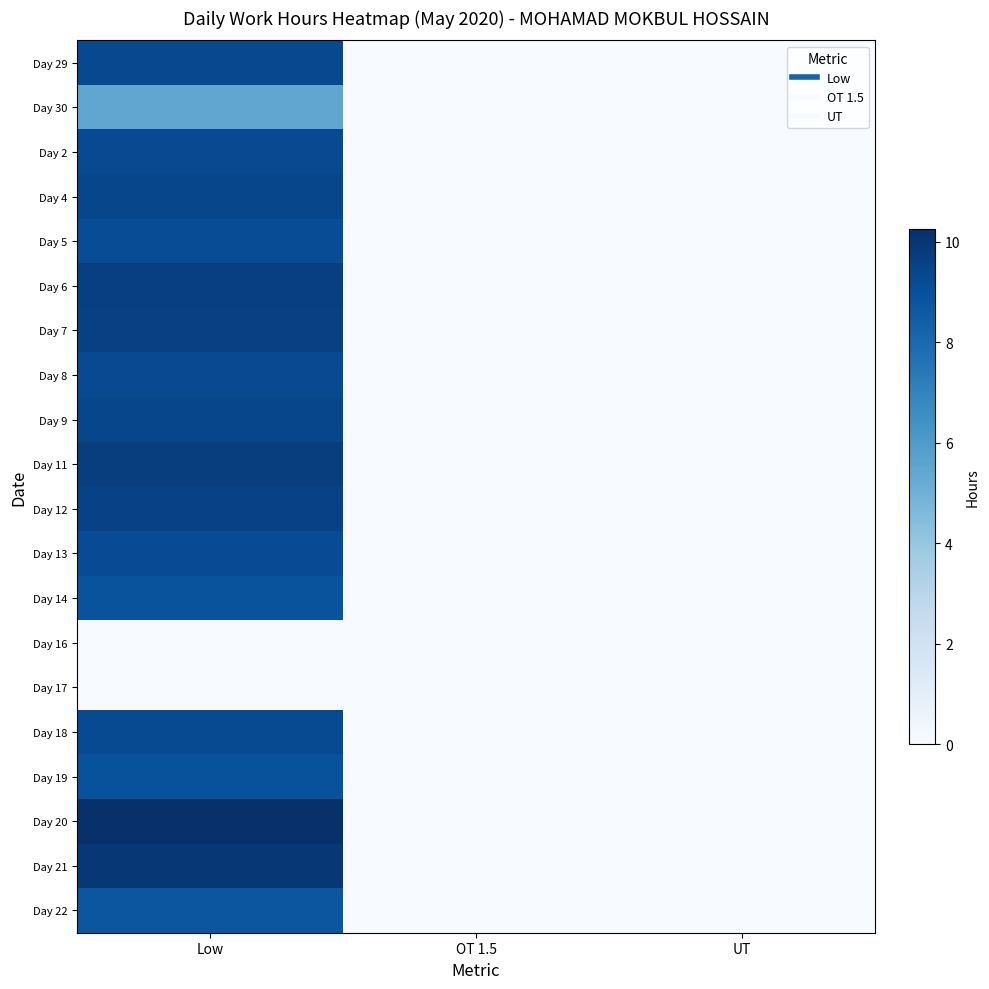

What is the greatest value displayed?

10.2